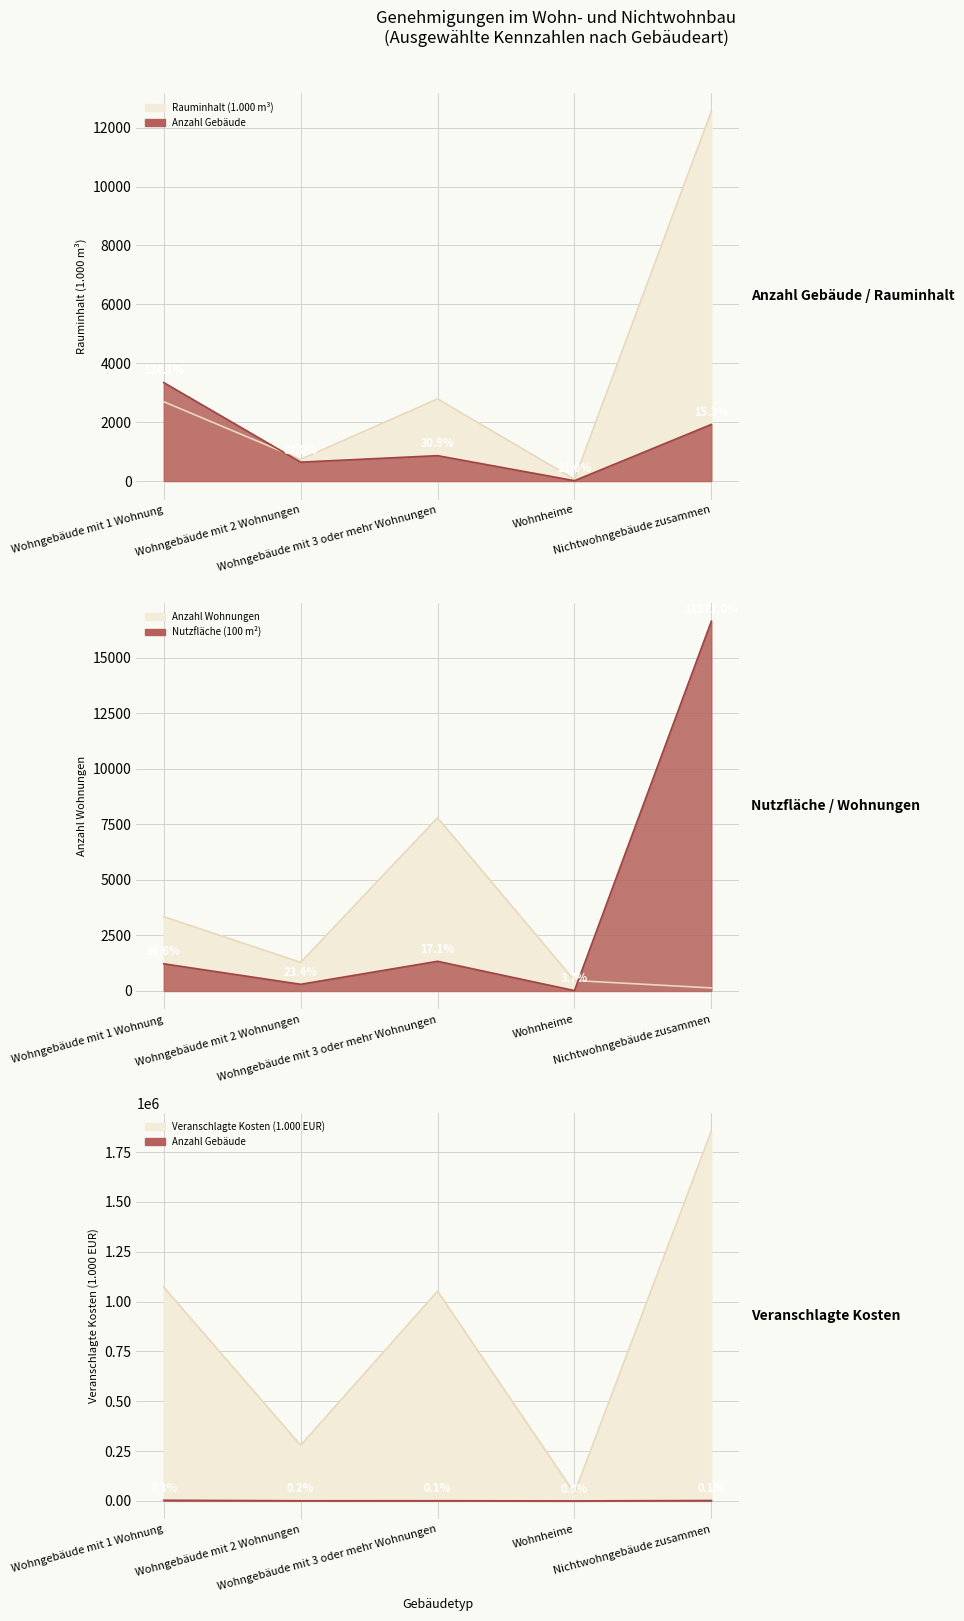

What is the label of the 3rd point from the left?

Wohngebäude mit 3 oder mehr Wohnungen